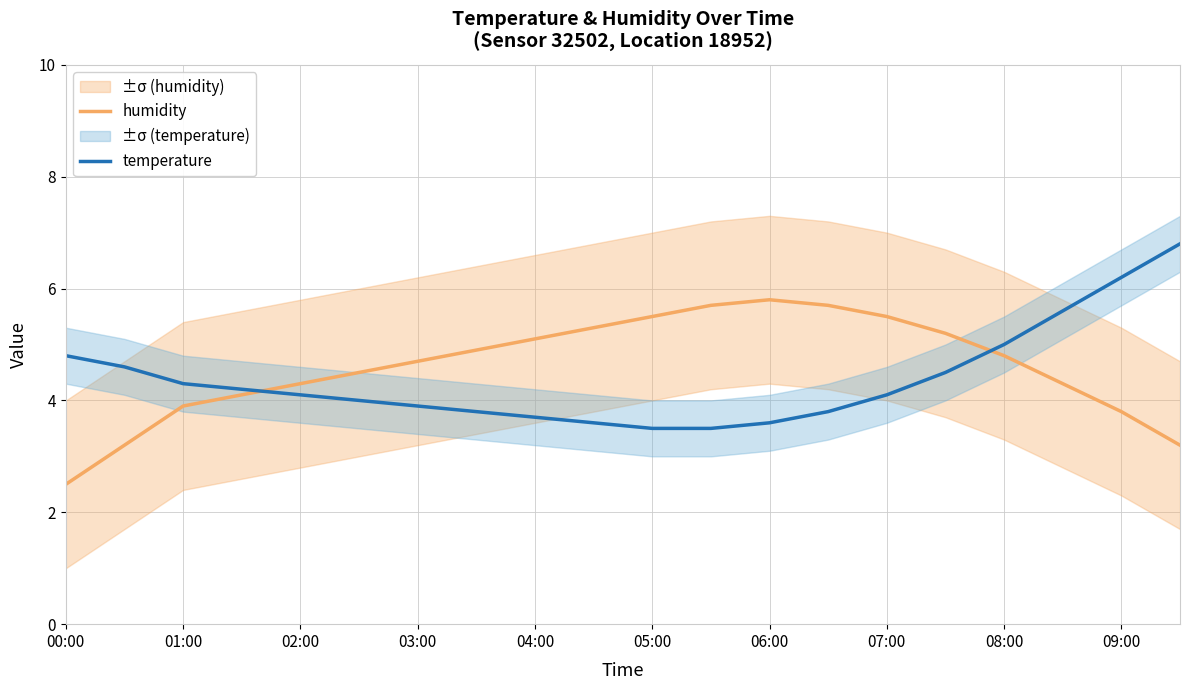

True or false: humidity has more than 1 points higher than both neighbors.

False